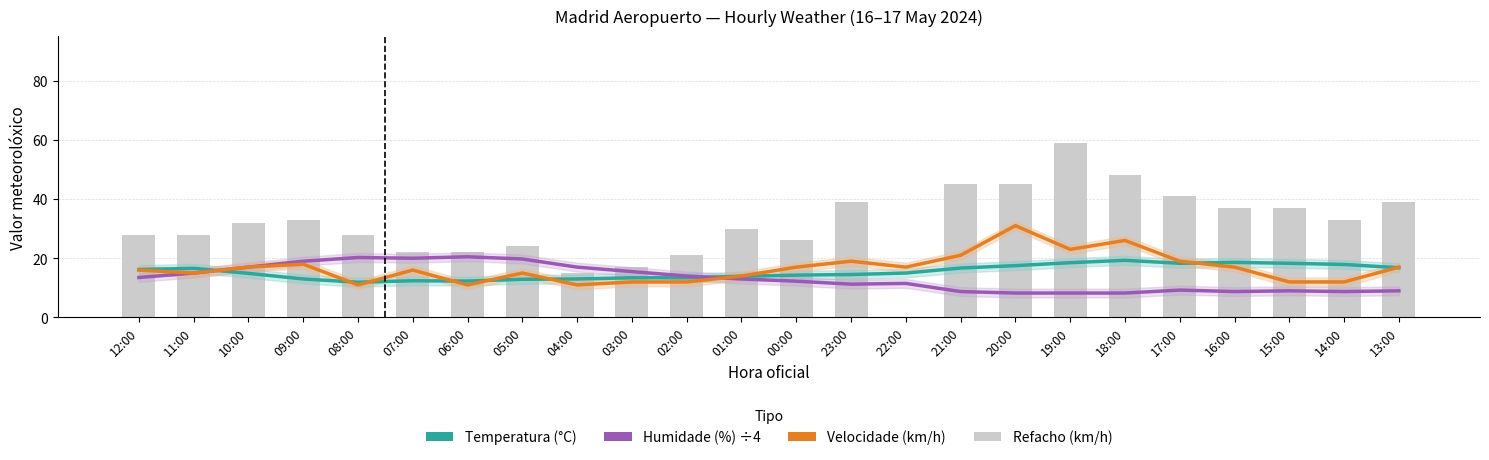

What is the greatest value displayed?

59.0